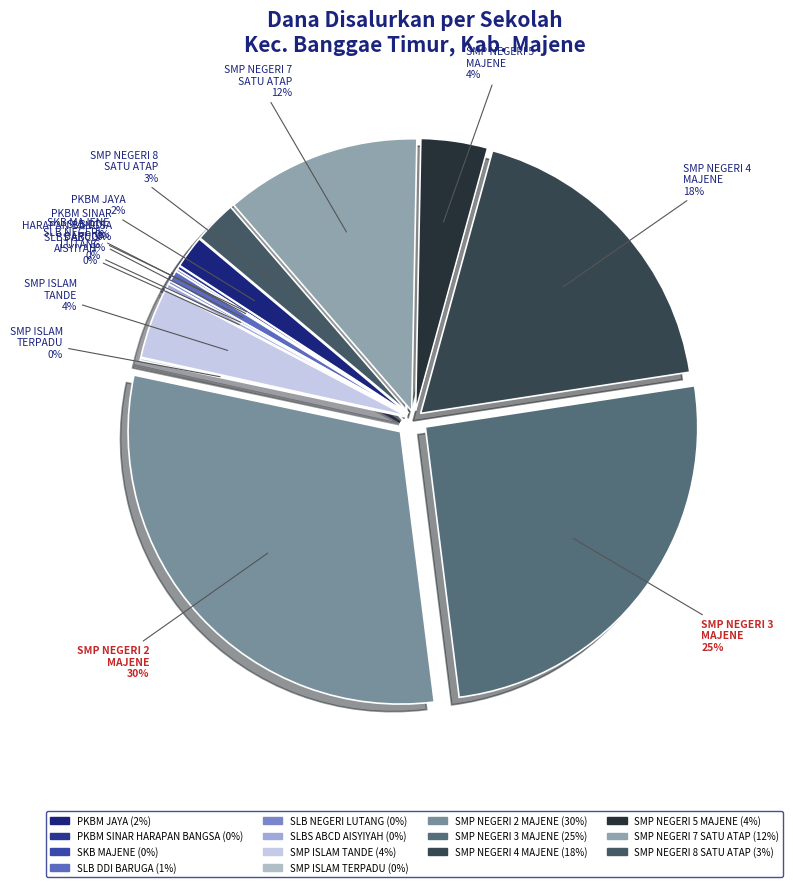

To the nearest percent, what percentage of the pie is SLB DDI BARUGA?

1%